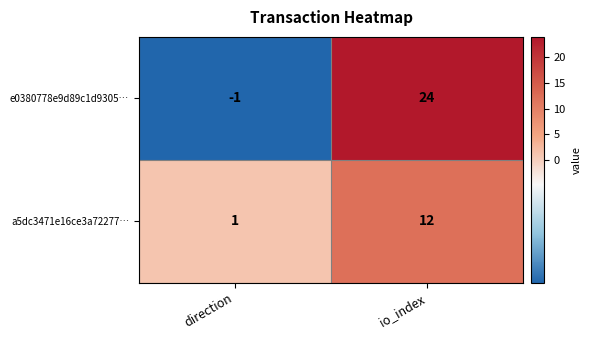

At which category is the sum across all series the highest?

io_index